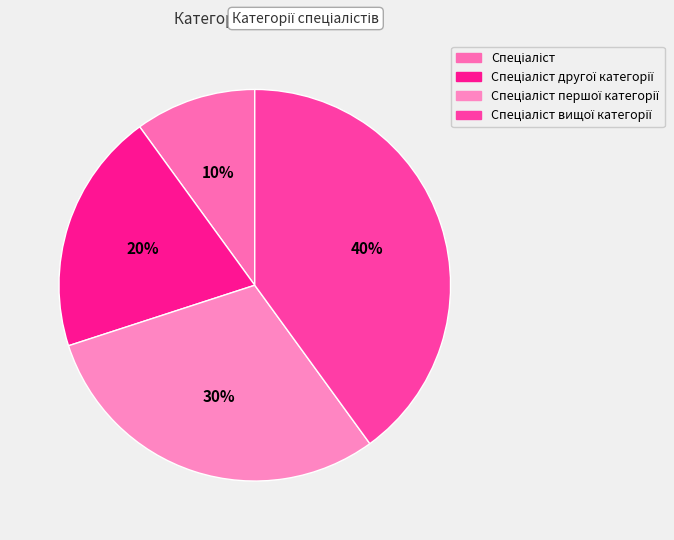

True or false: Спеціаліст другої категорії accounts for 20% of the total.

True